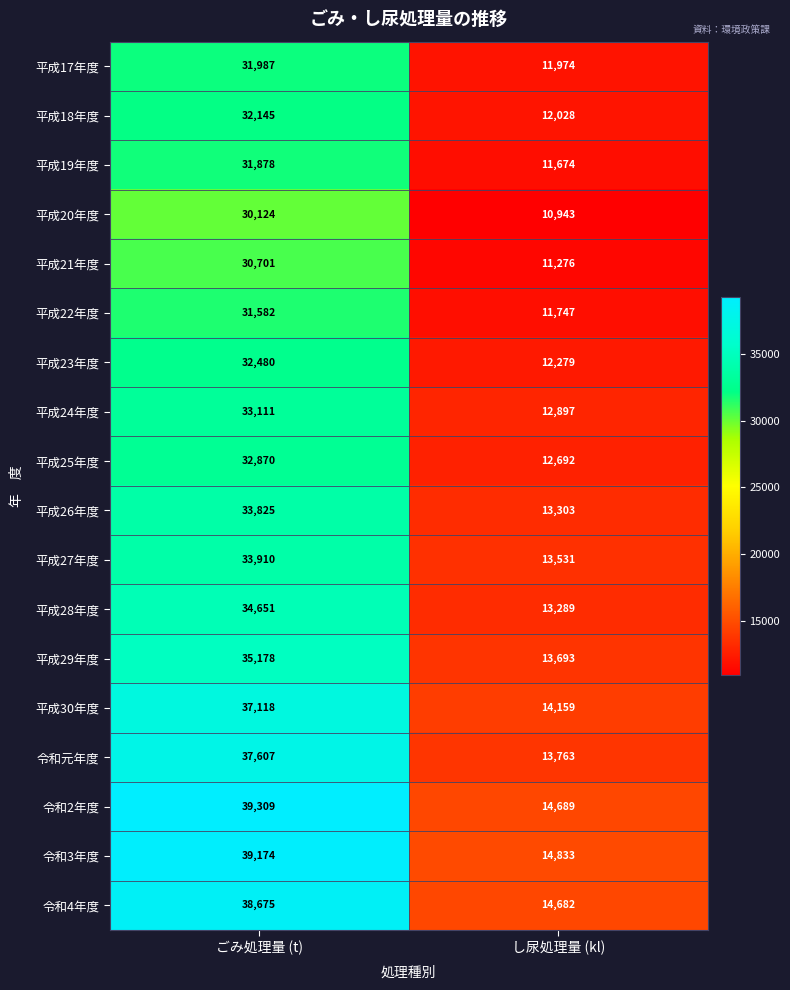

What is the difference between the 平成29年度 values at ごみ処理量 (t) and し尿処理量 (kl)?

21485